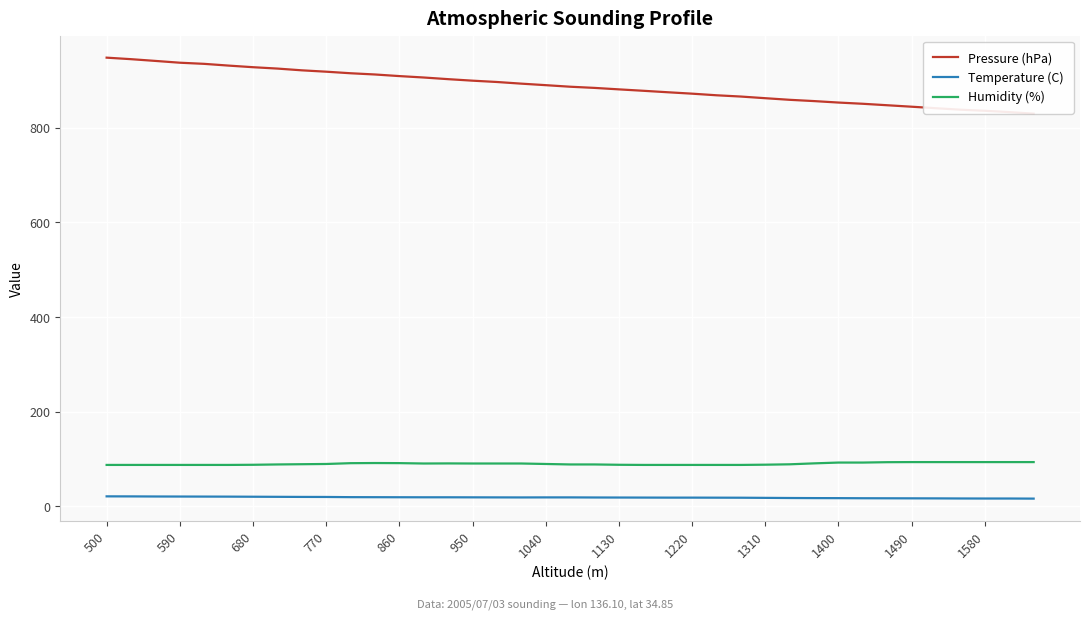

True or false: Humidity (%) has a value of 89.0 at 1040.

True